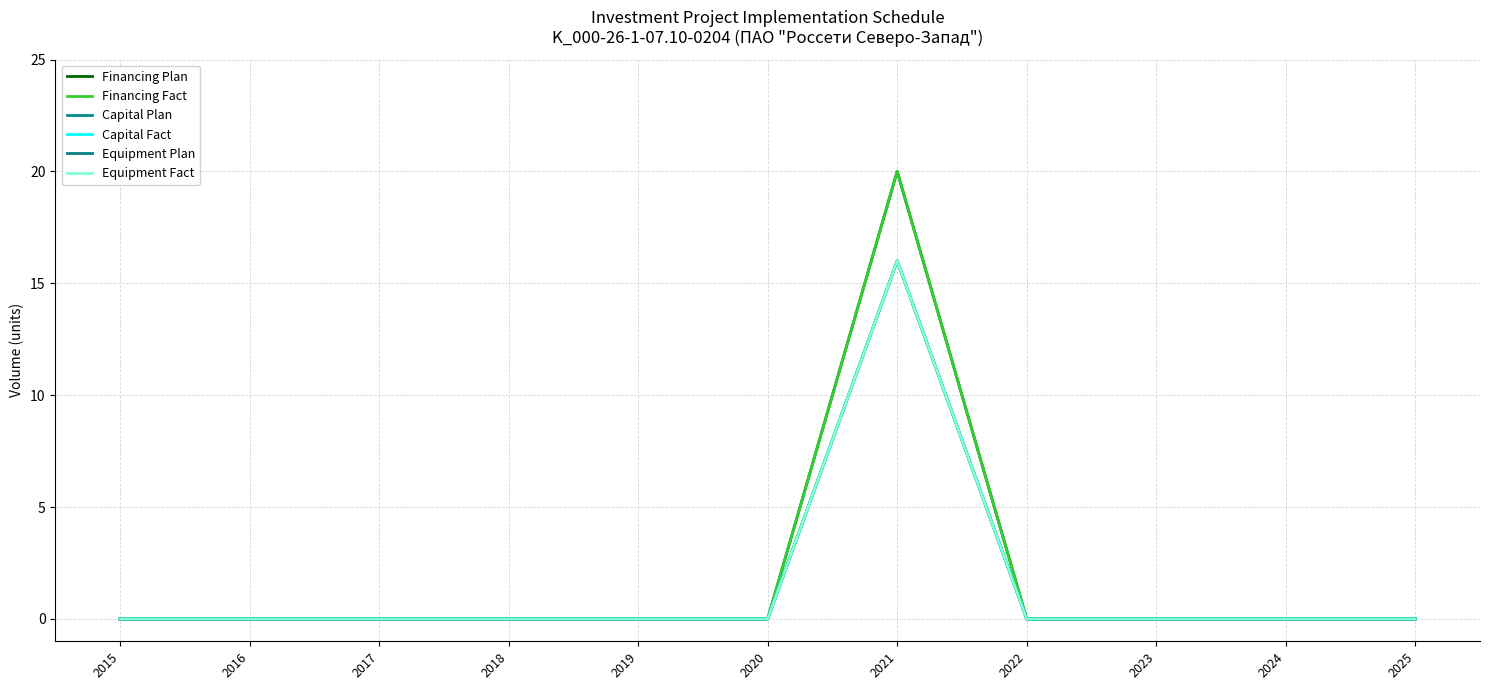

Is this an area chart (filled region under the line)?

No